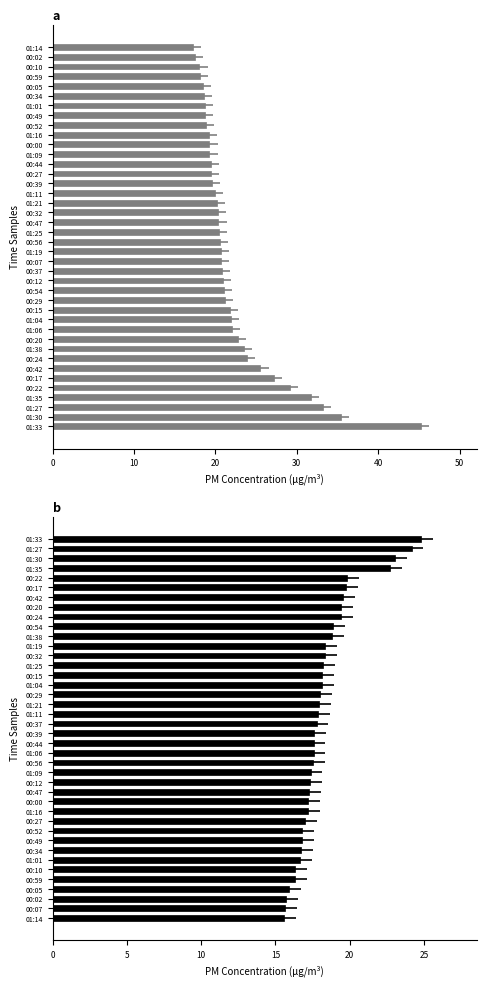

Is the value of SDS_P2 at 17 greater than the value of SDS_P1 at 9?

No